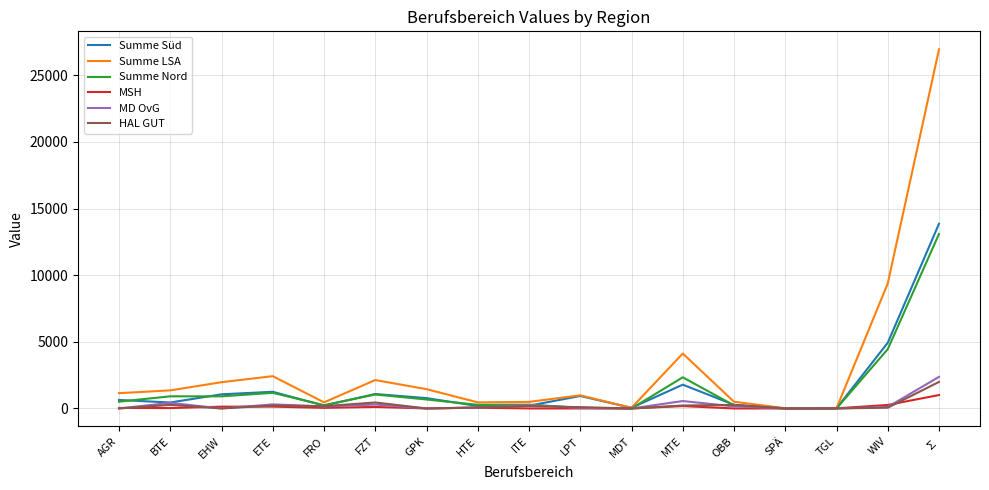

At which label is Summe LSA closest to 13477?

WIV